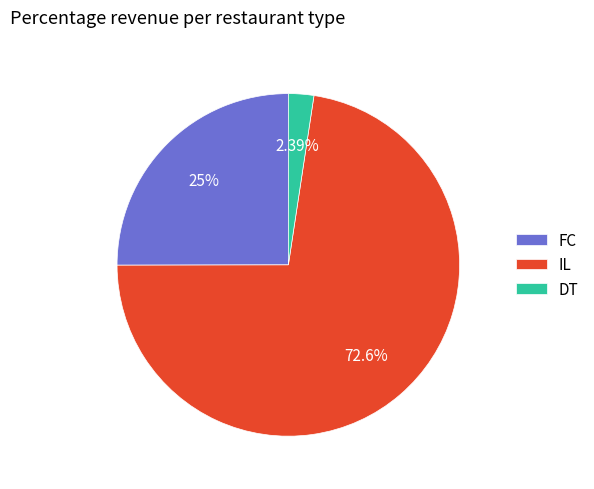

Is there any slice that represents more than half of the pie?

Yes